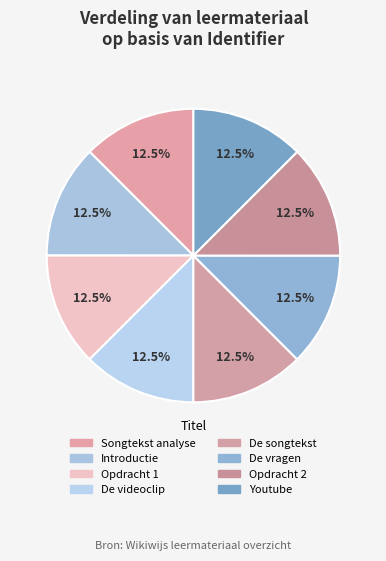

To the nearest percent, what is the average slice percentage?

12%